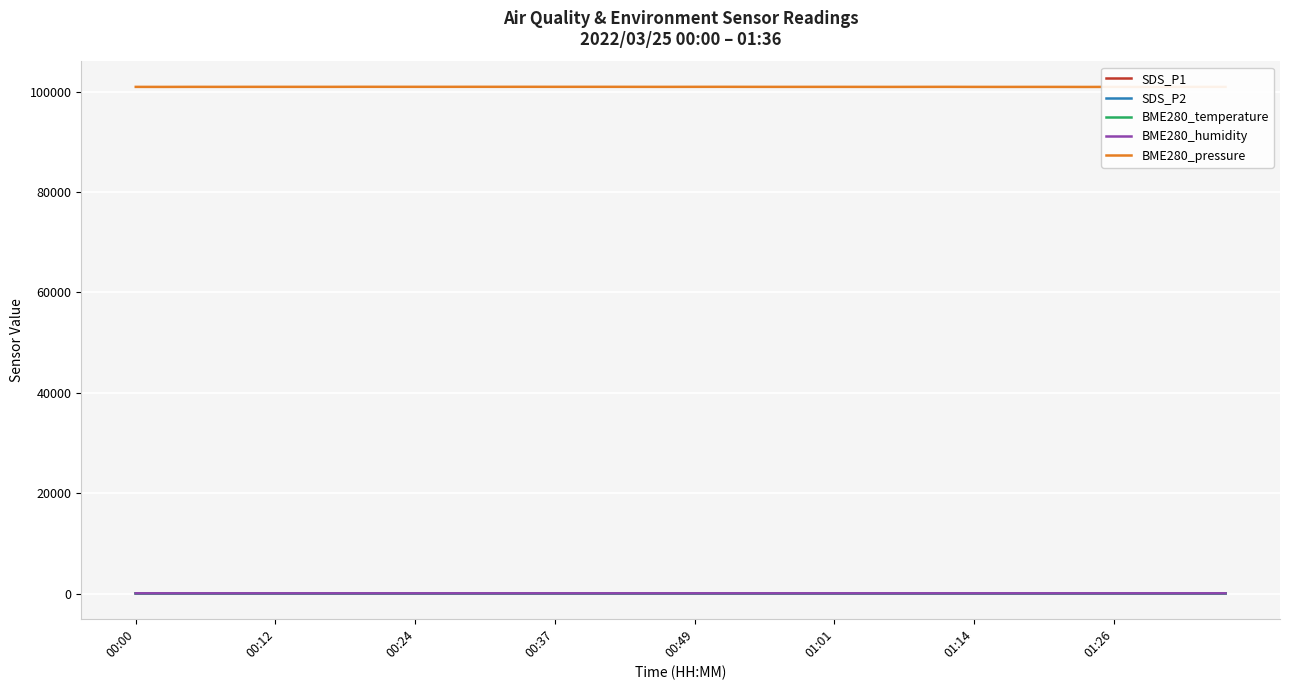

What is the difference between the maximum and minimum values in the SDS_P1 series?

7.3